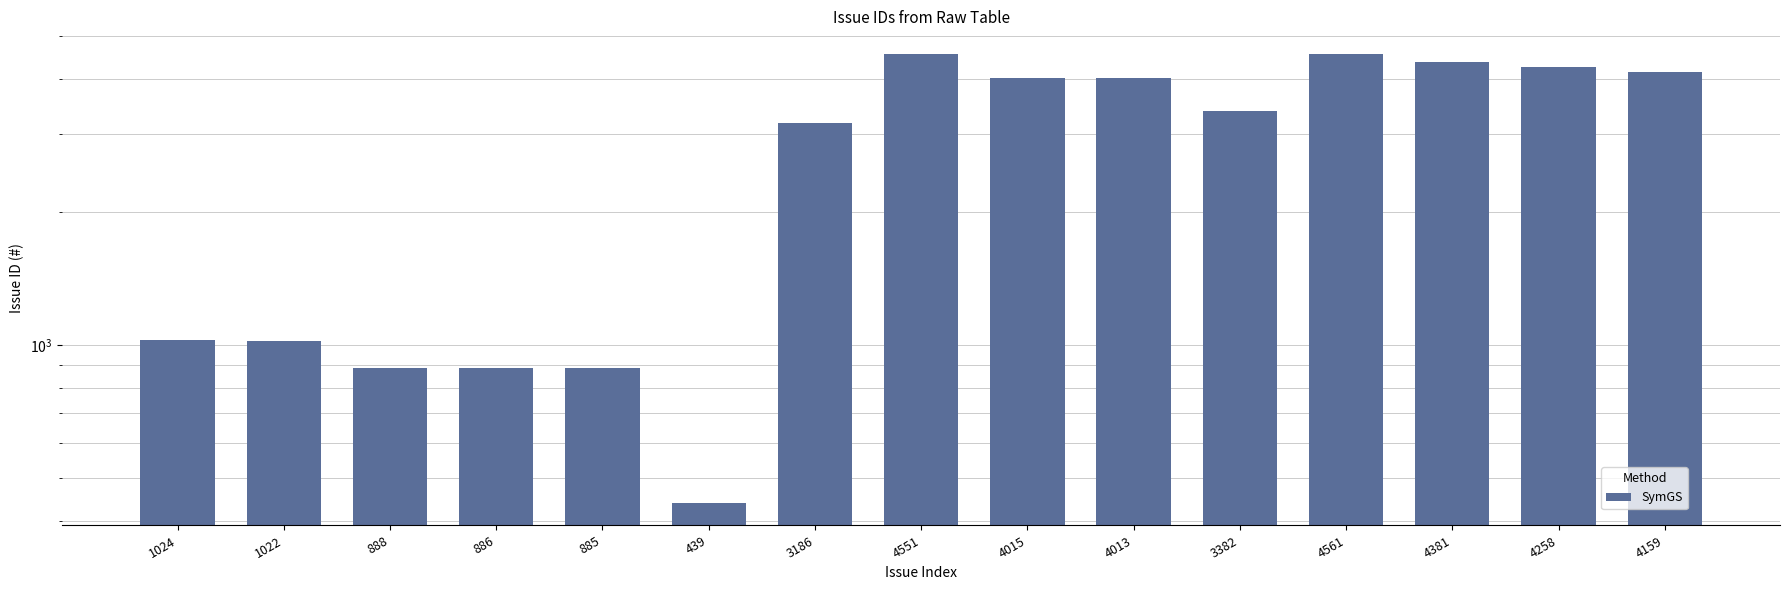

Which has a higher value, 4159 or 885?

4159